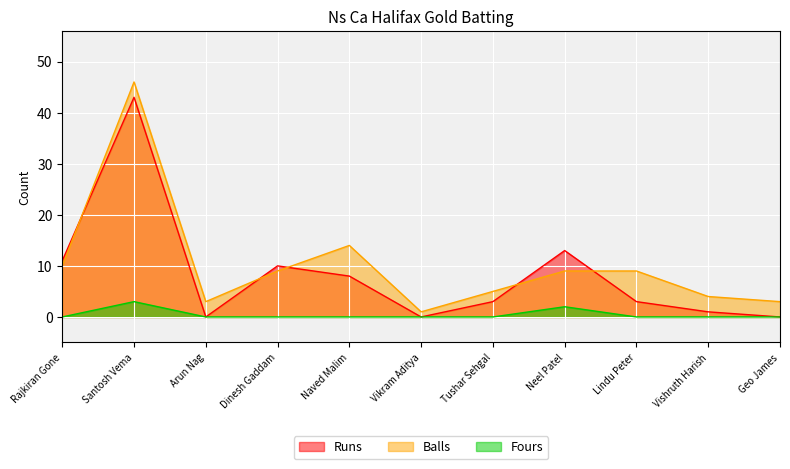

Where does the Balls series first go above 9?

Rajkiran Gone